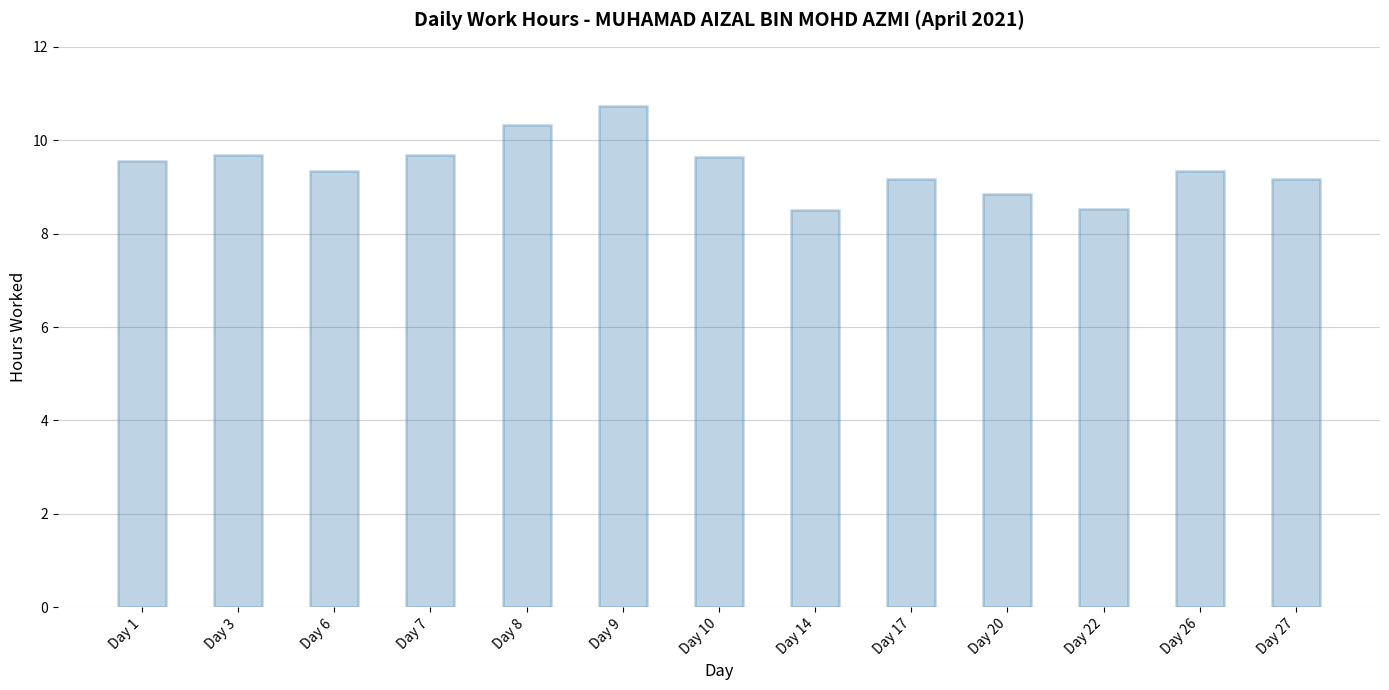

The chart shows a value of 5.6 at Day 9. True or false?

False